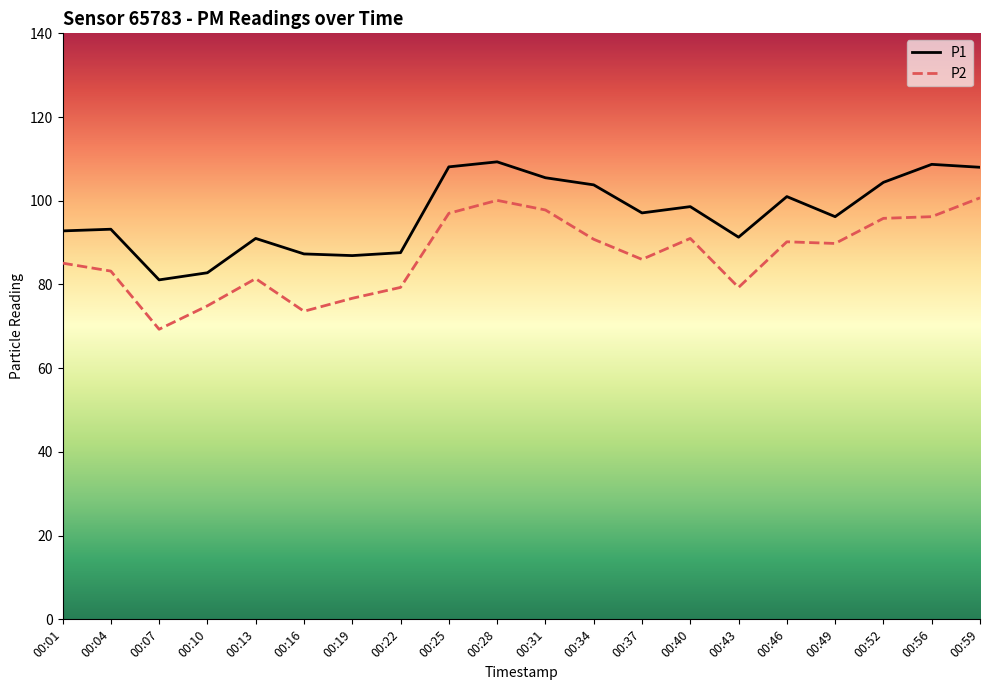

What is the difference between the P1 values at 00:52 and 00:25?

3.7